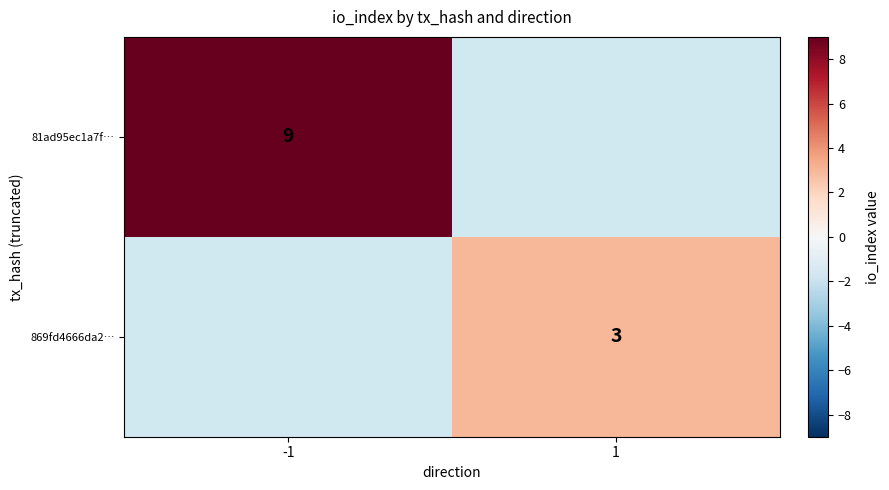

The value of 81ad95ec1a7f… at -1 is 9. True or false?

True